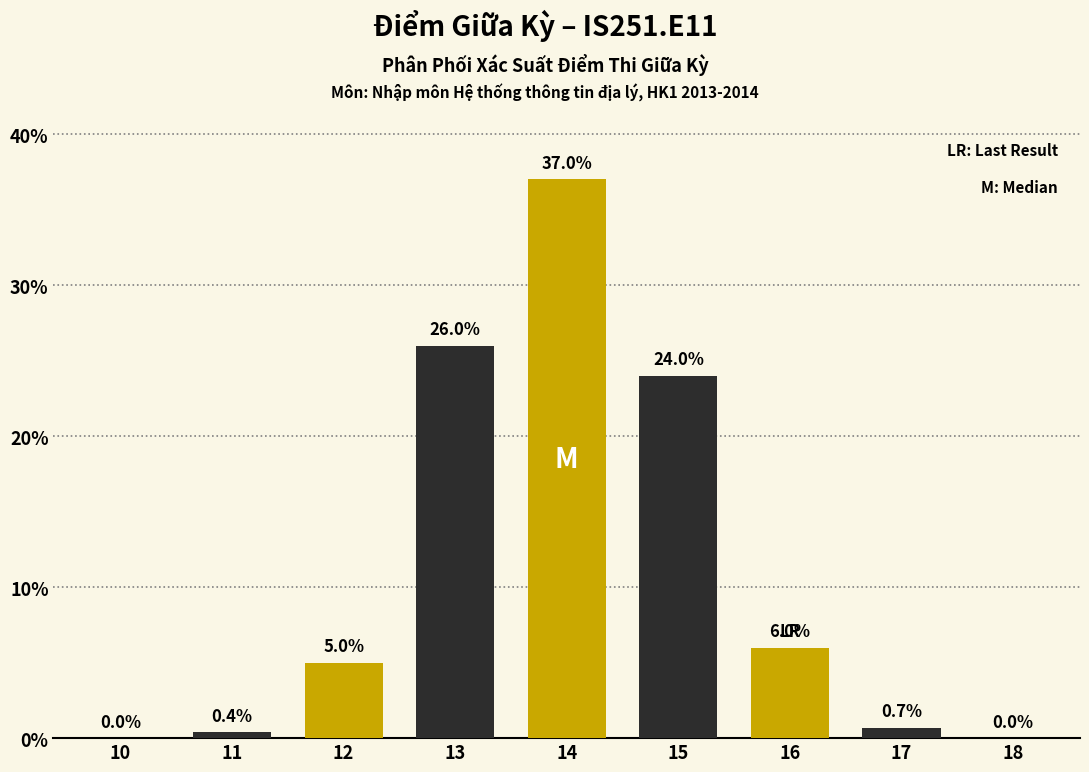

Reading left to right, extract all data points from this chart.

10=0.0	11=0.4	12=5.0	13=26.0	14=37.0	15=24.0	16=6.0	17=0.7	18=0.0